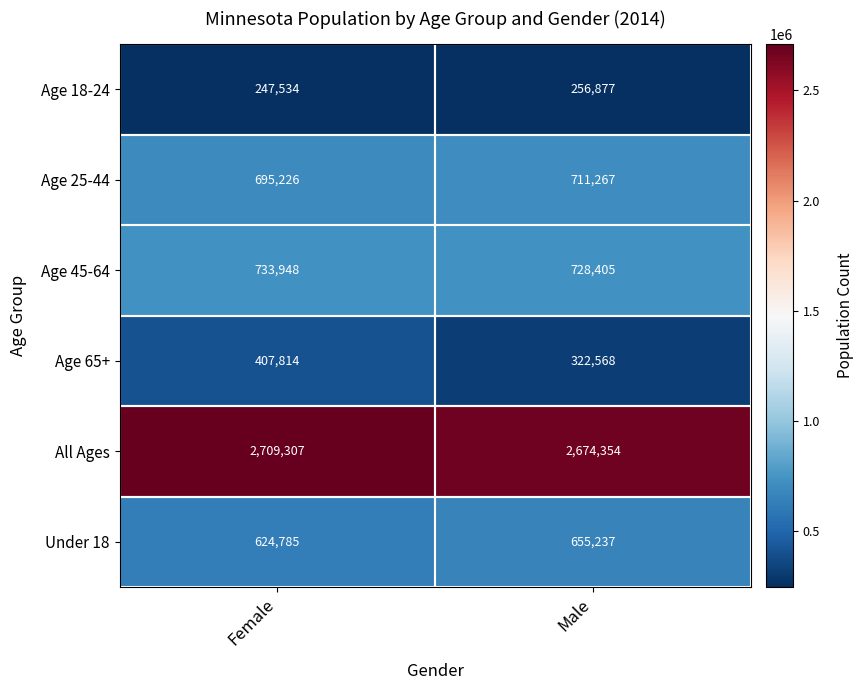

List the series in order of their peak value, lowest first.

Age 18-24, Age 65+, Under 18, Age 25-44, Age 45-64, All Ages